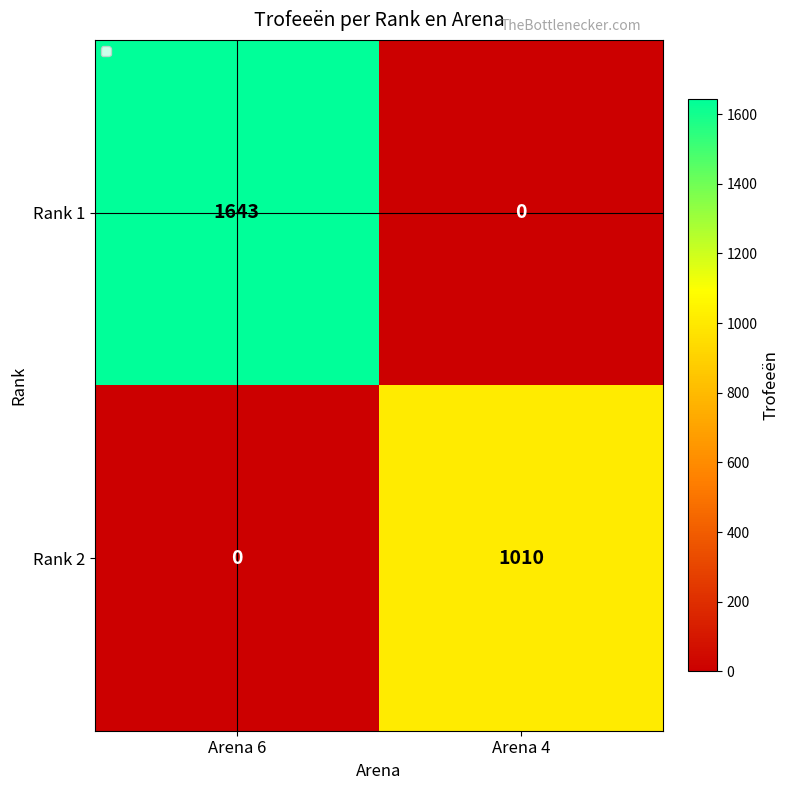

Is it true that Rank 2 equals -605 at Arena 6?

False